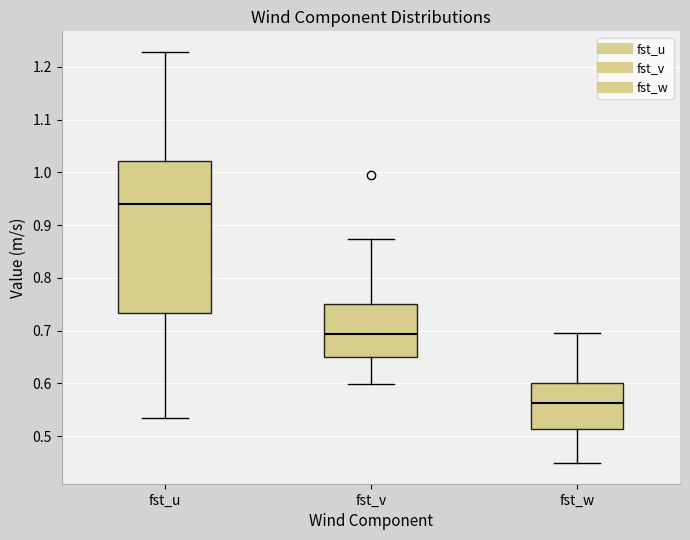

Reading left to right, read every box against the y-axis: the position of its median line, the range the box covers, and the ends of its whiskers. The values are not printed on the chart, so give them approximately, as read against the axis.

fst_u: median 0.94, box 0.73 to 1.02, whiskers 0.53 to 1.23
fst_v: median 0.69, box 0.65 to 0.75, whiskers 0.60 to 0.87
fst_w: median 0.56, box 0.51 to 0.60, whiskers 0.45 to 0.70